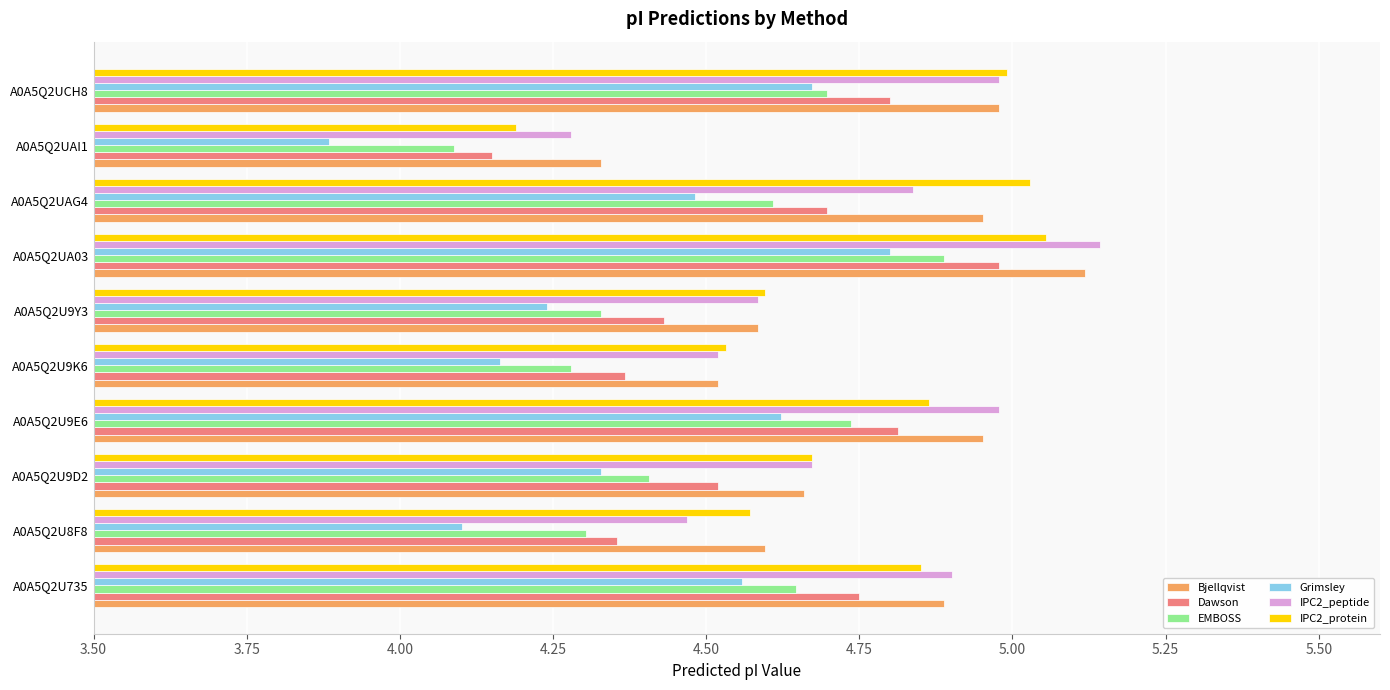

What is the sum of all Grimsley values?

43.9